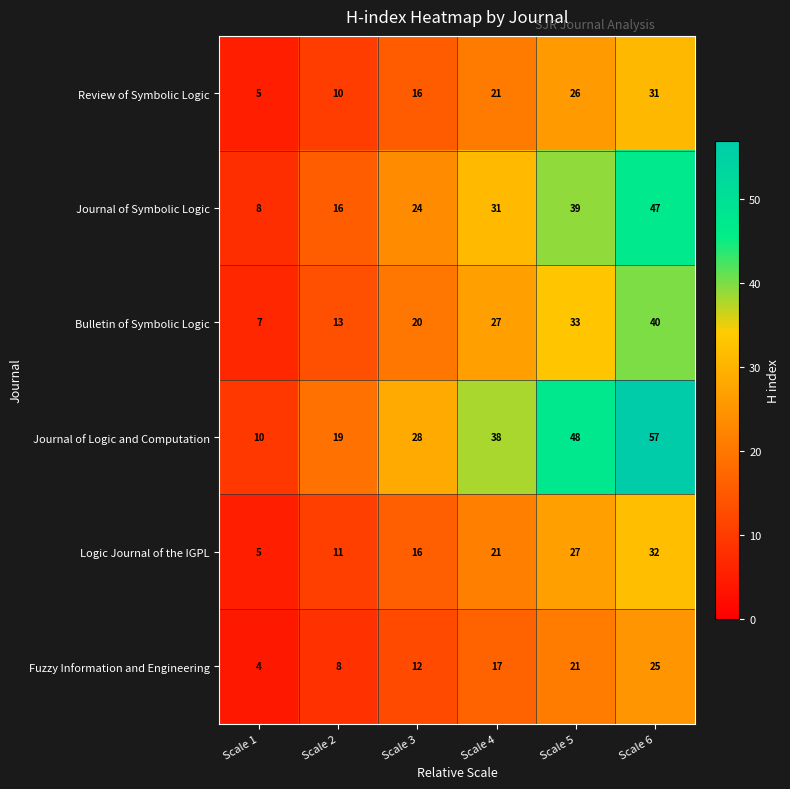

What value does the Bulletin of Symbolic Logic series have at Scale 2, to the nearest 10?

10